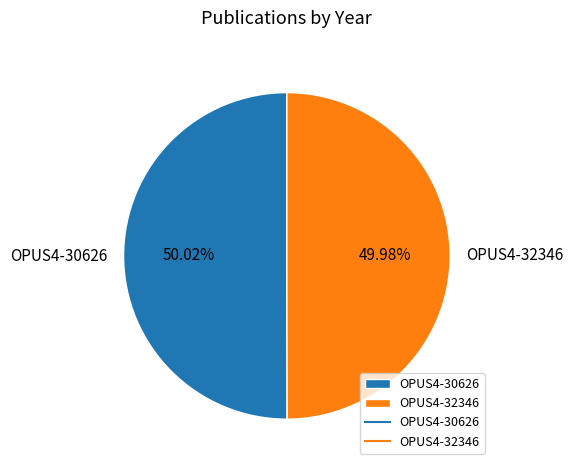

What percentage is the OPUS4-32346 slice, to the nearest percent?

50%